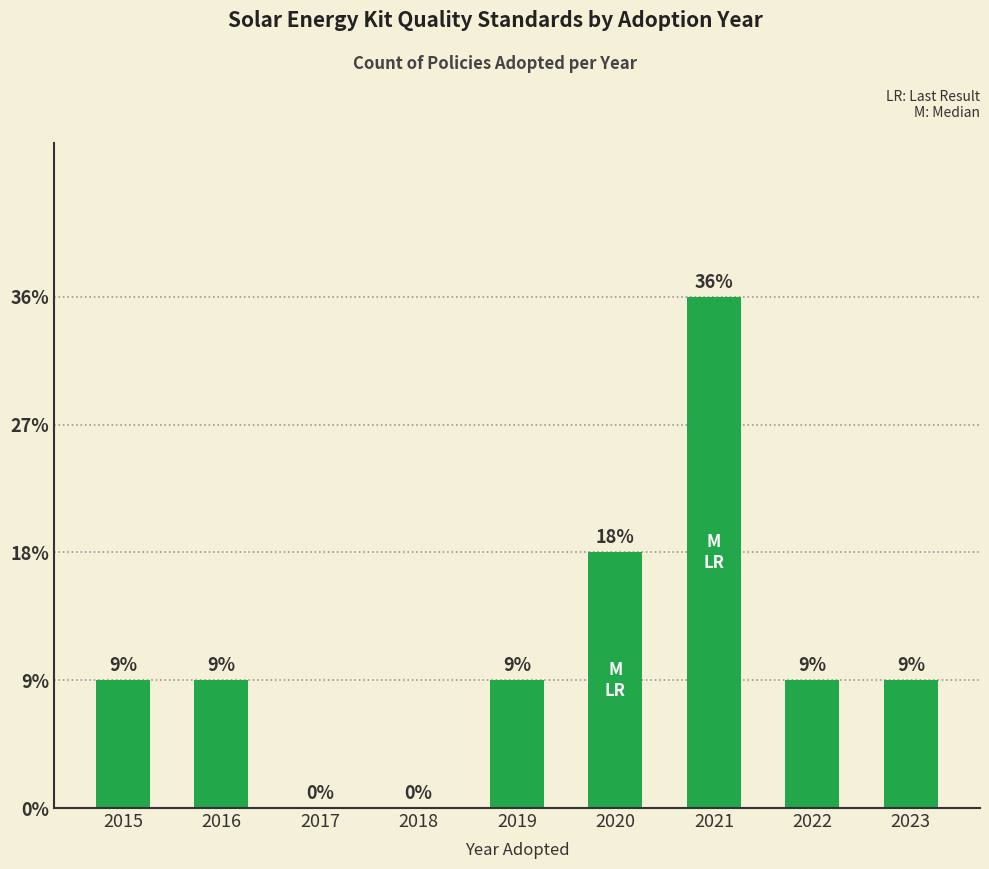

Are the bars horizontal?

No